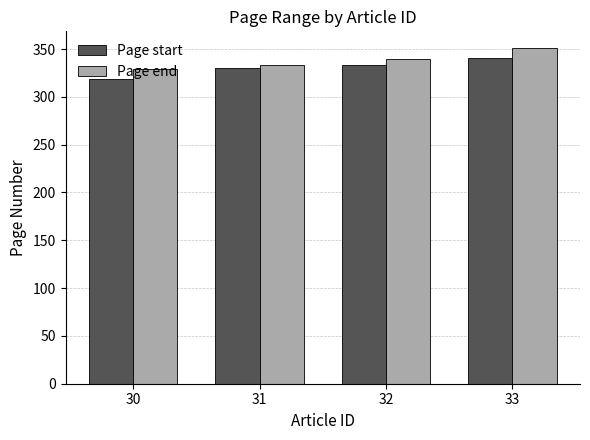

At which label is Page start closest to 330?

31